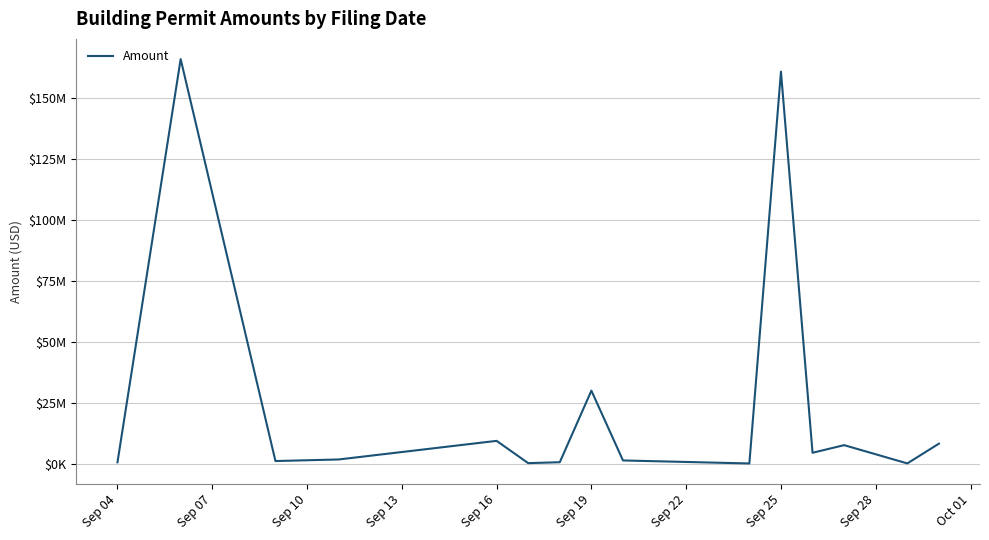

Reading right to left, extract all data points from this chart.

8381439	287000	7766843	4642570	160722100	265000	1500000	30089000	775000	400000	9521690	1900000	1259750	165845883	743900